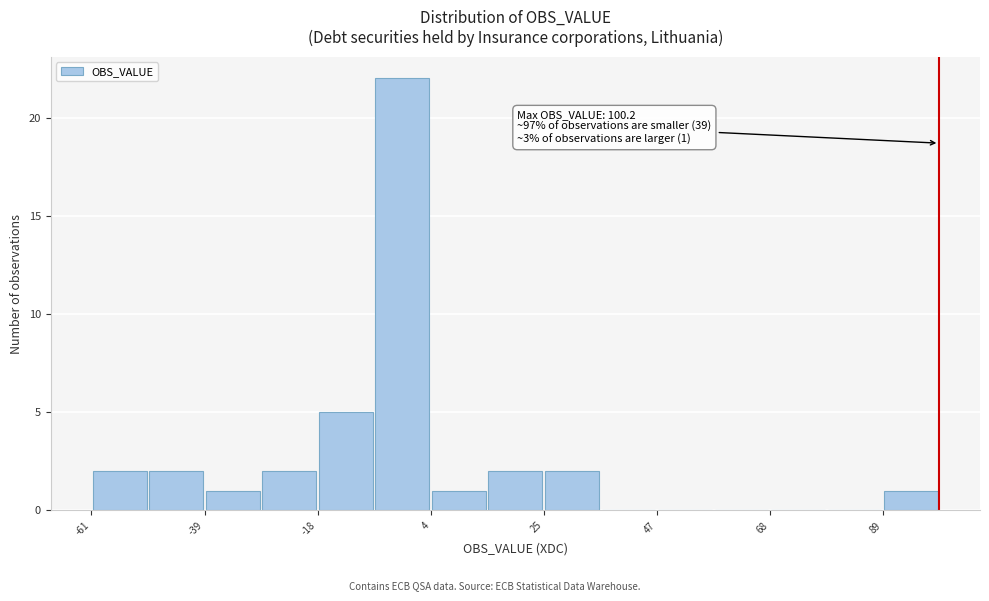

Read against the x-axis, roughly where is the centre of the tallest bar?

0